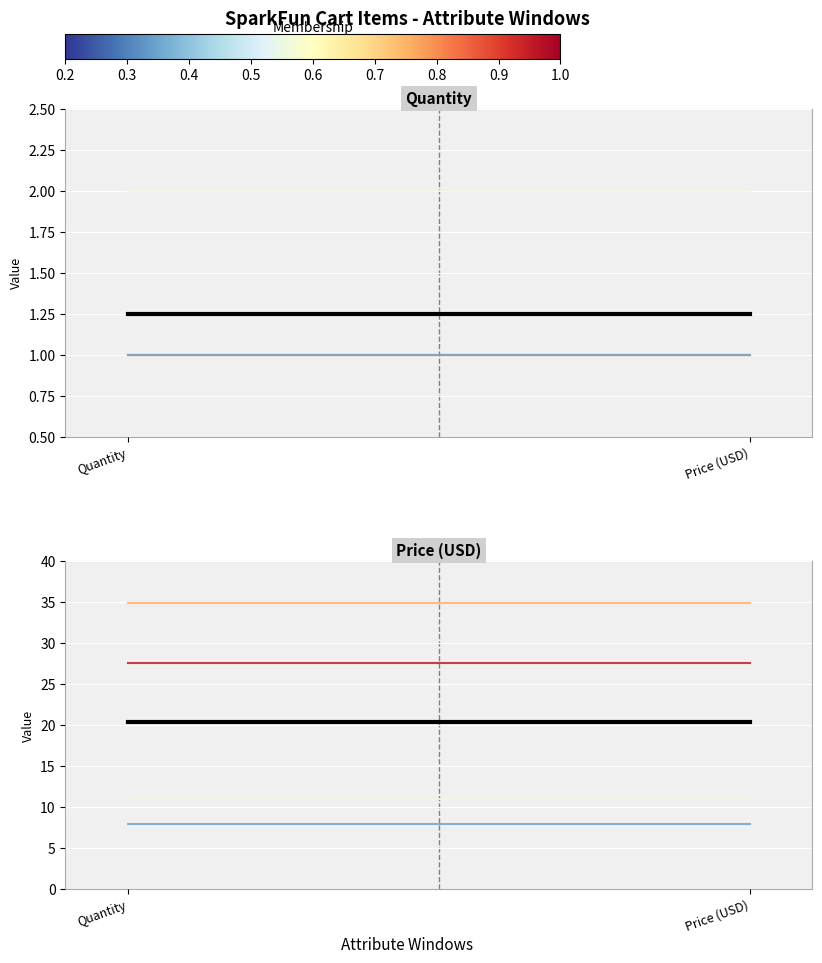

What is the average value of the RN-XV WiFly Module series?

35.0